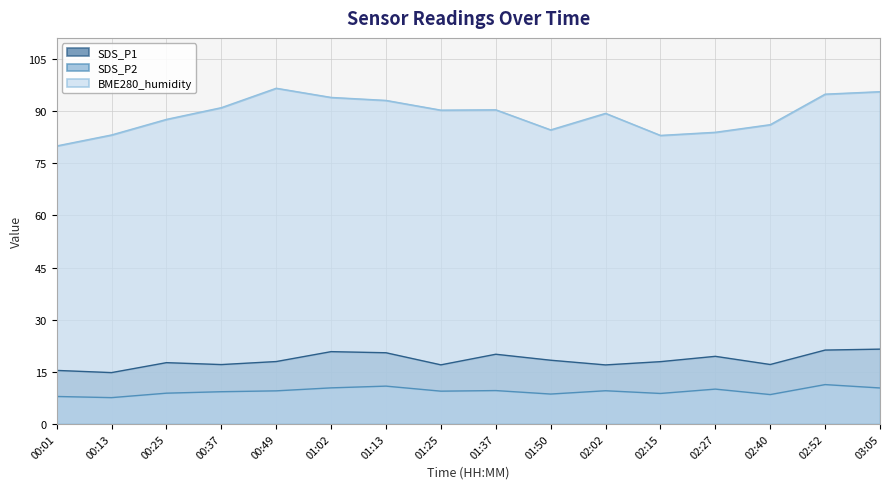

Is it true that BME280_humidity equals 55.0 at 00:37?

False